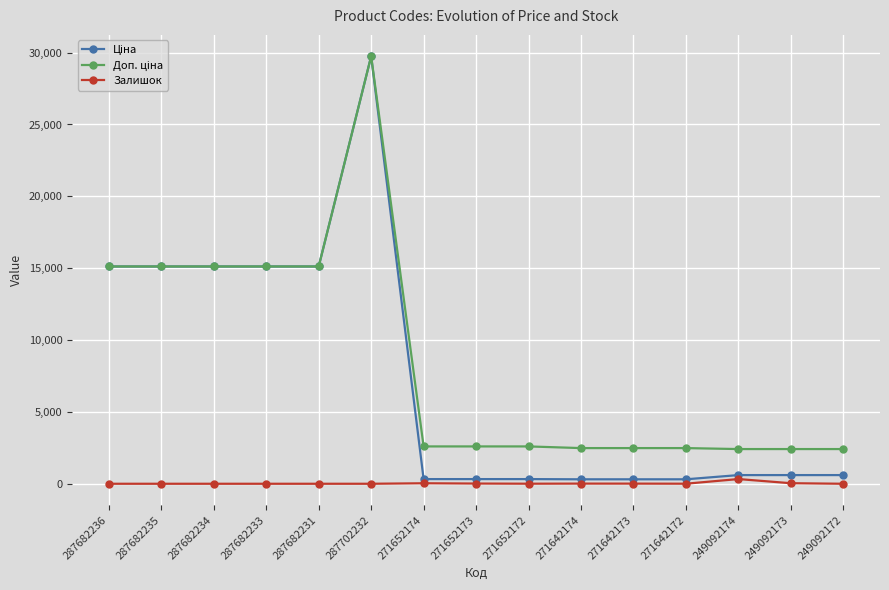

Does the chart display data point markers on the line(s)?

Yes